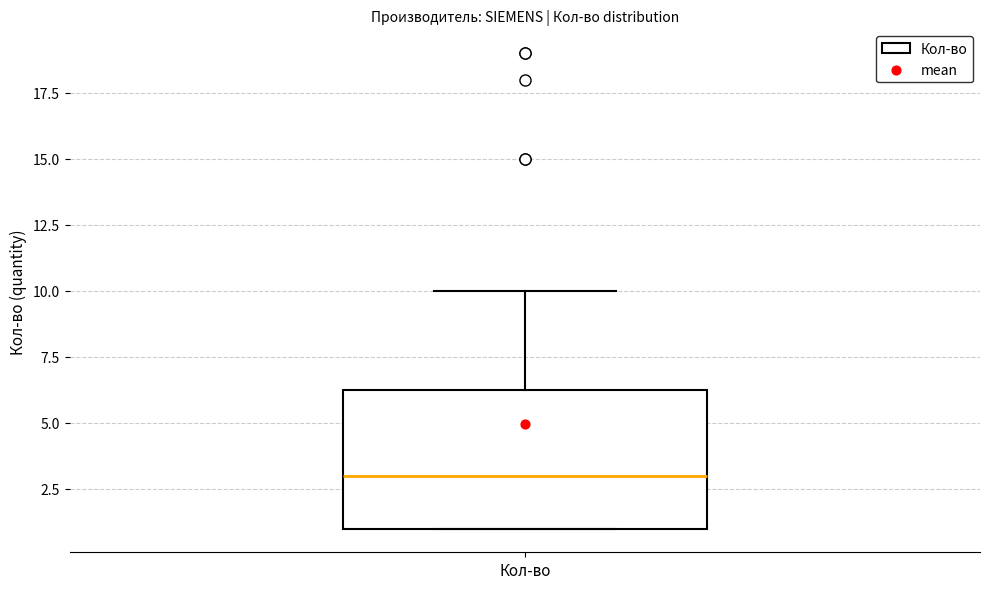

Transcribe this box plot: give where the median line is, the range the box spans, and where the two whiskers end, as read against the y-axis. The values are not printed on the chart, so give them approximately, as read against the axis.

median 3.0, box 1.0 to 6.5, whiskers 1.0 to 10.0